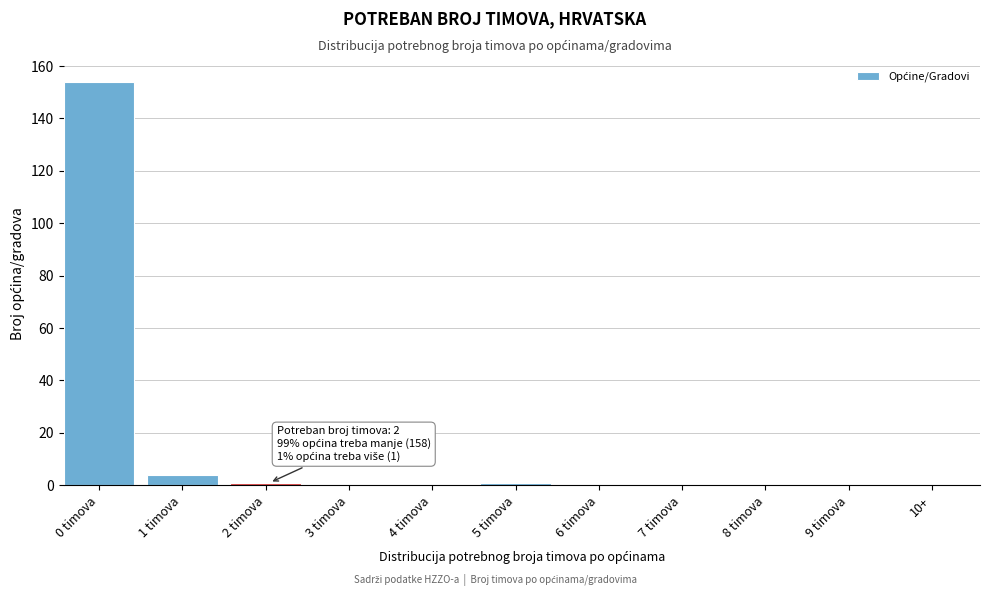

Reading right to left, list all the values displayed in this chart.

10+=0	9 timova=0	8 timova=0	7 timova=0	6 timova=0	5 timova=1	4 timova=0	3 timova=0	2 timova=1	1 timova=4	0 timova=154